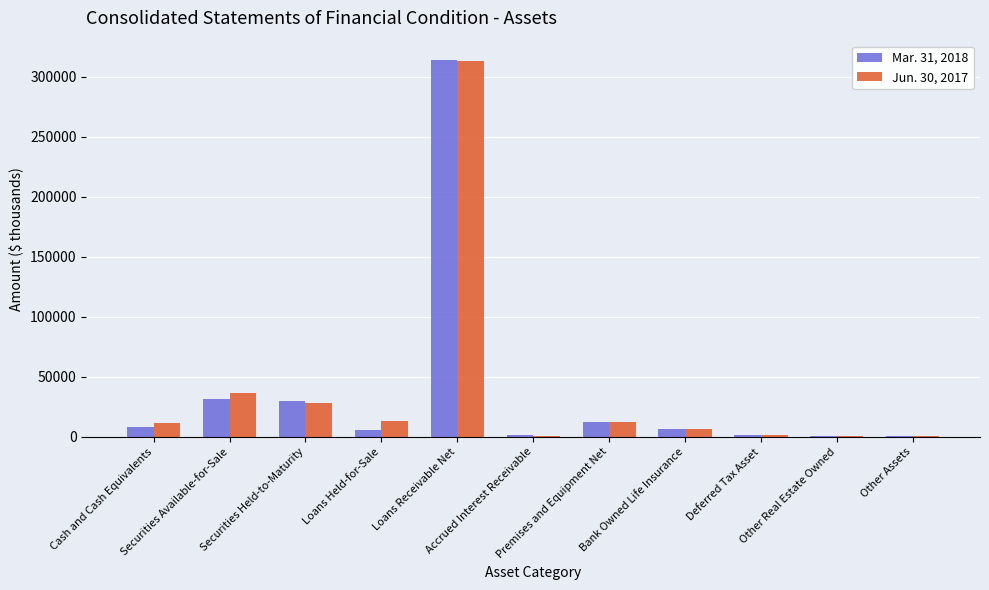

How many groups of bars are there?

11